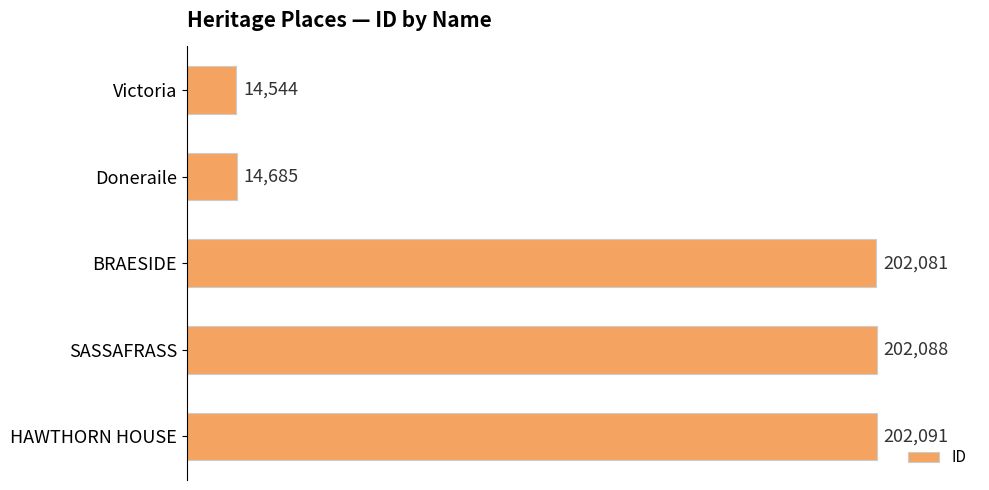

What is the label of the 4th bar from the bottom?

Doneraile